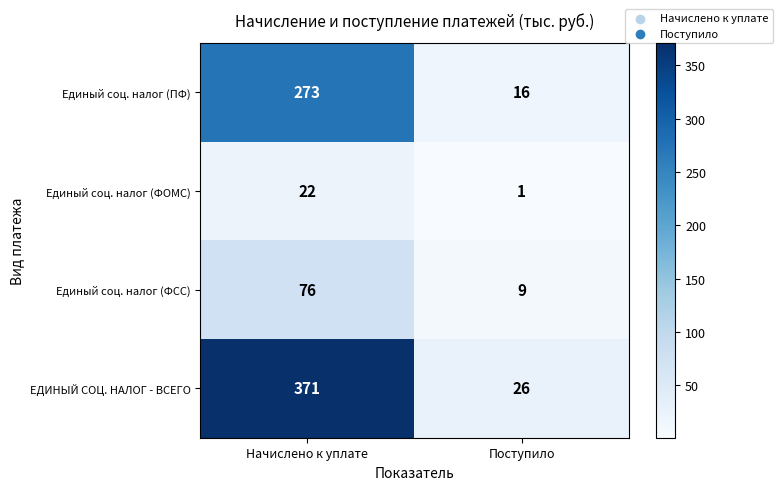

Rank the series by their average value, from highest to lowest.

ЕДИНЫЙ СОЦ. НАЛОГ - ВСЕГО, Единый соц. налог (ПФ), Единый соц. налог (ФСС), Единый соц. налог (ФОМС)